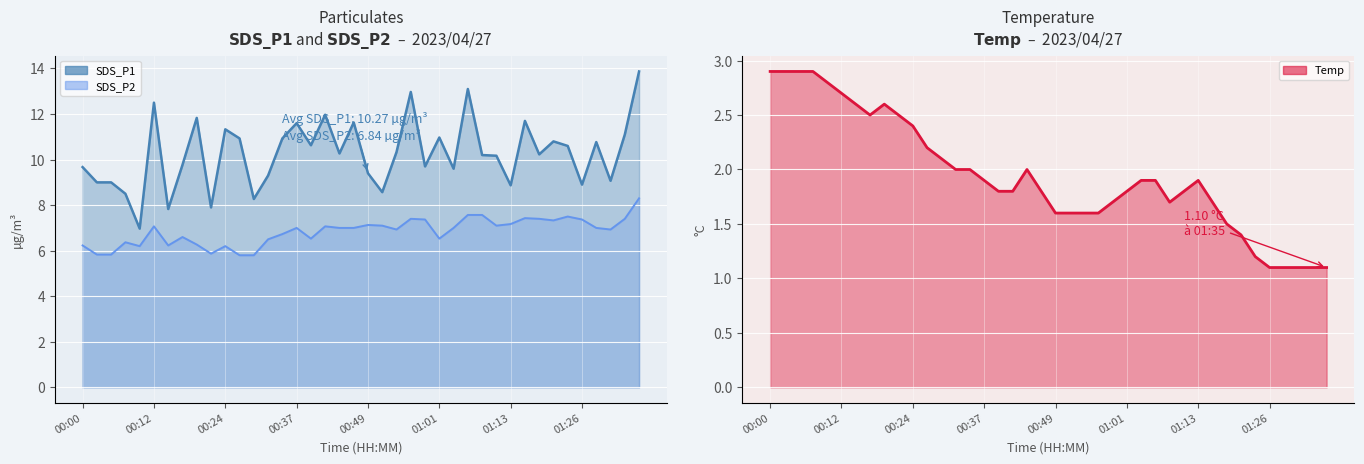

True or false: SDS_P2 and SDS_P1 cross at least once.

False